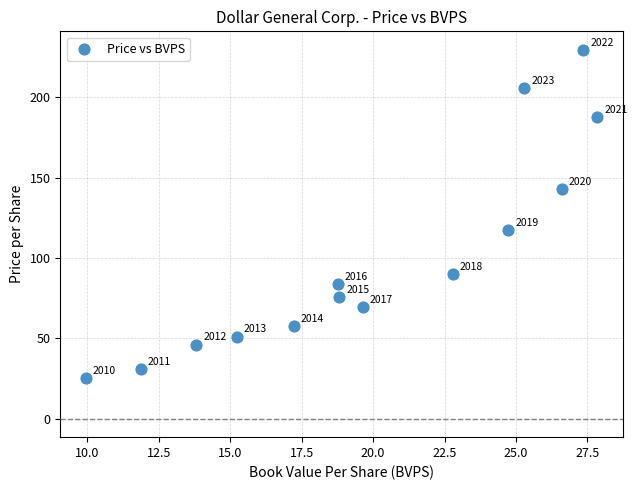

What Y value in the scatter plot is closest to 127?

117.5